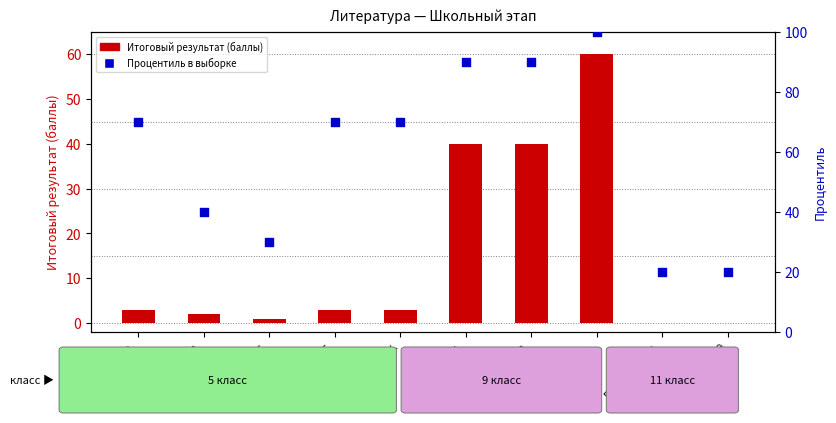

Which series reaches the minimum Y coordinate?

Итоговый результат (баллы)